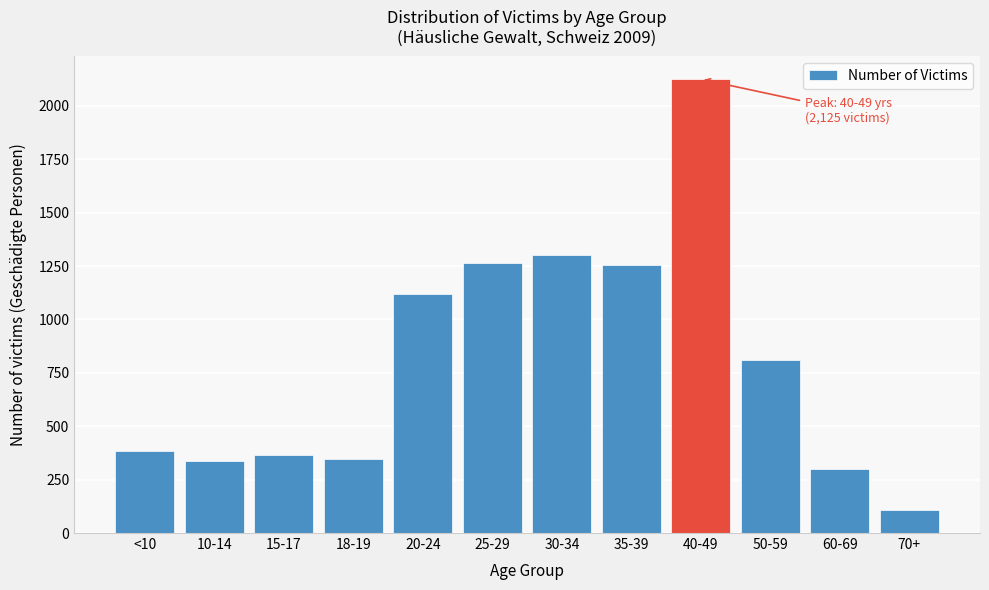

What is the change in value from 35-39 to 50-59?

-448